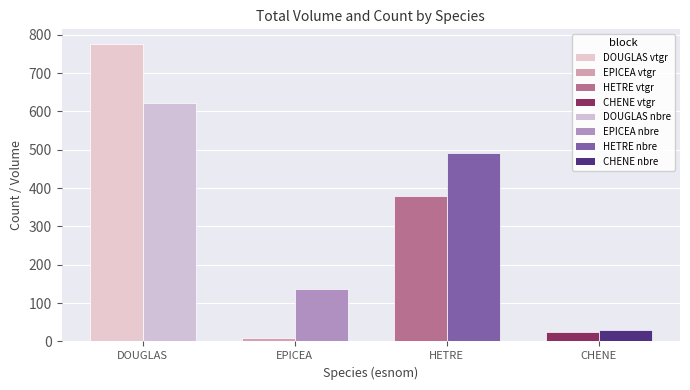

Reading left to right, extract all data points from this chart.

produit_vtgr (m³): 775.3	9.0	379.0	25.0
produit_nbre (count): 621.0	138.0	491.0	29.0